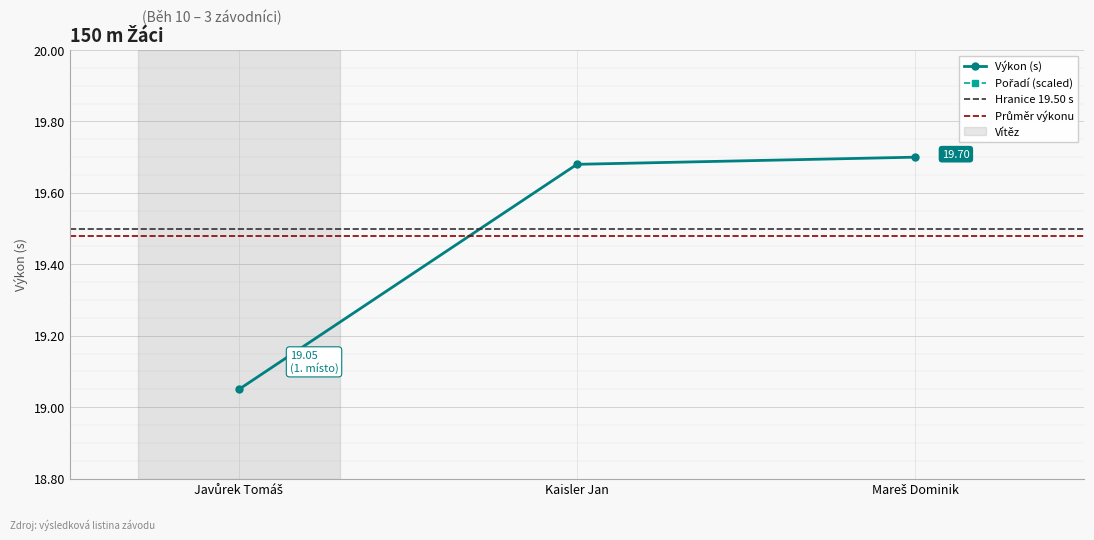

True or false: Pořadí has a value of 16.1 at Javůrek Tomáš.

False